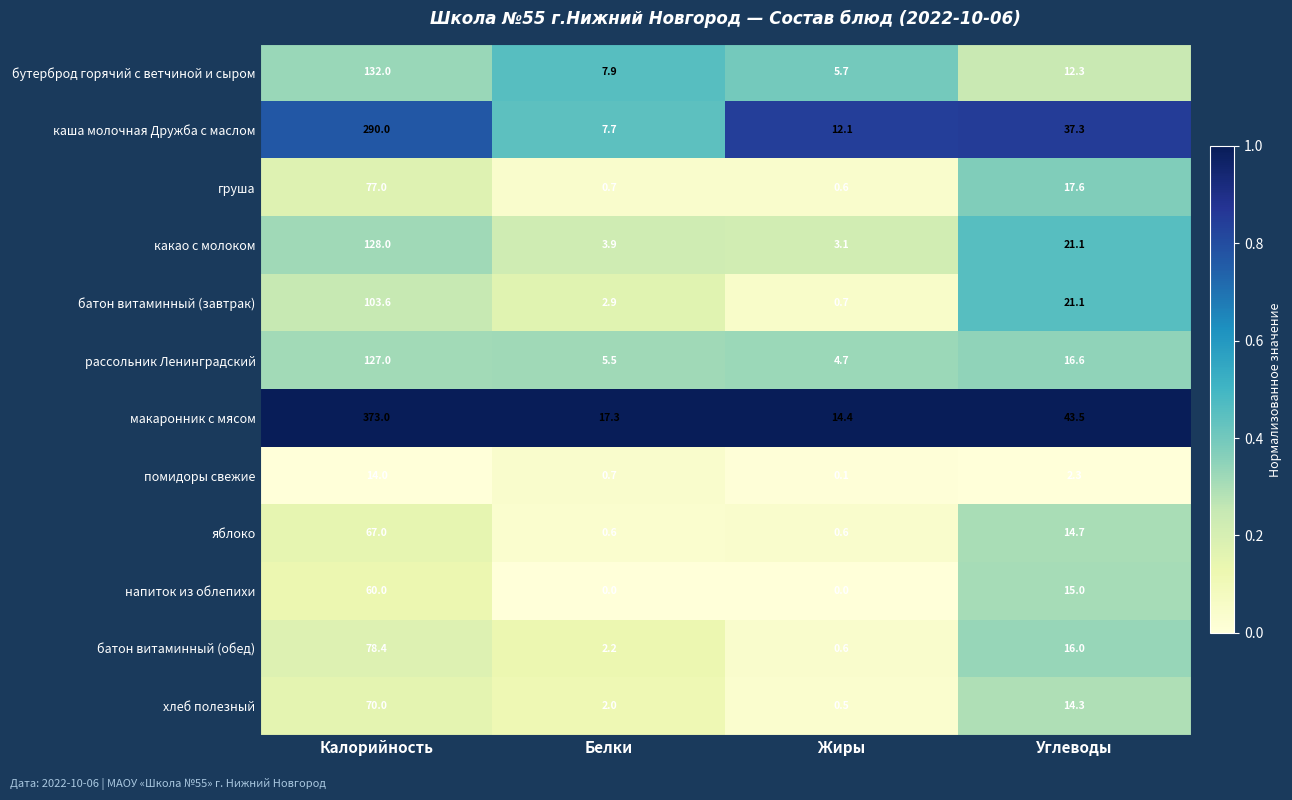

Count the напиток из облепихи values in the range 0 to 60.

4